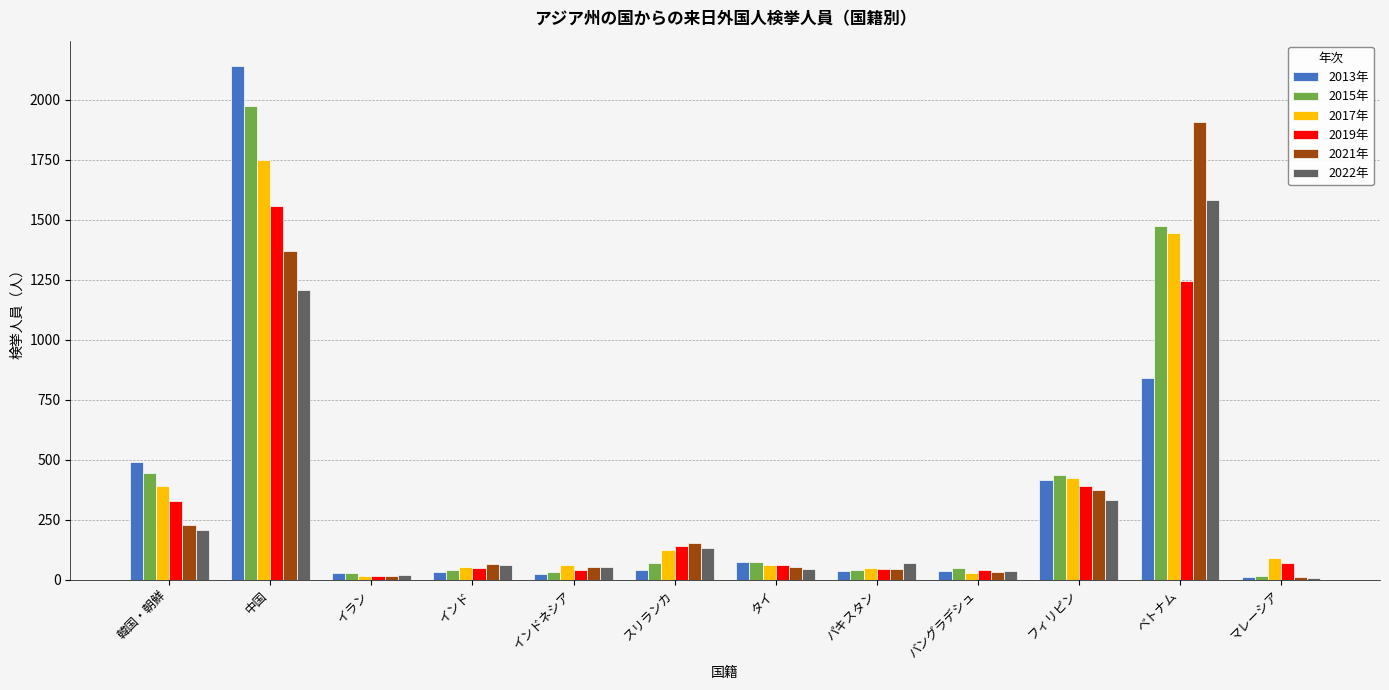

How many series are shown in this chart?

6